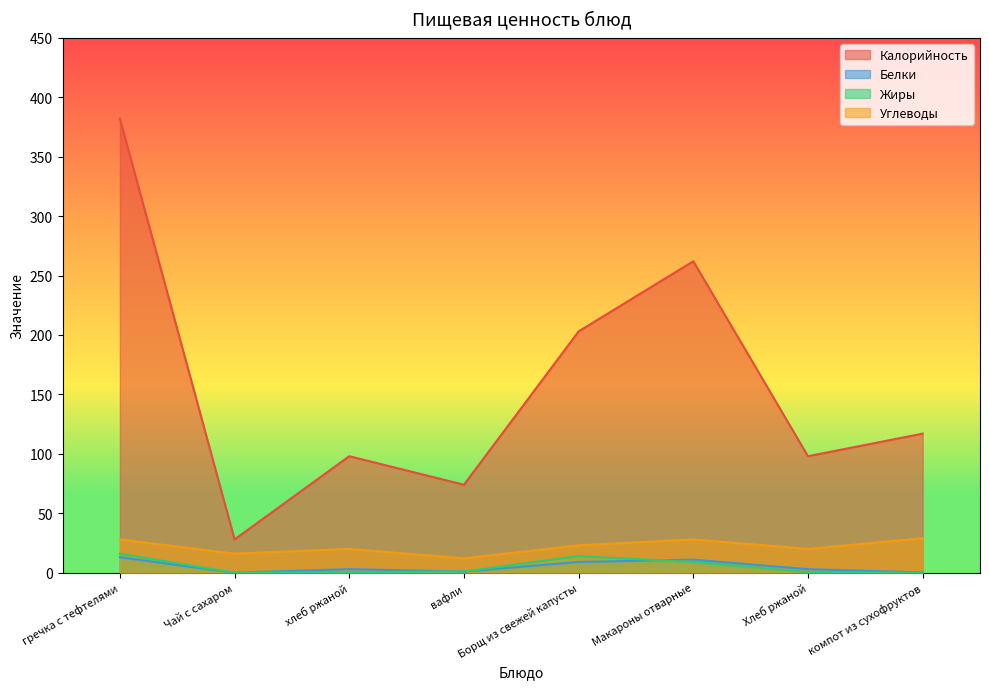

Between Чай с сахаром and компот из сухофруктов, which series saw the biggest shift?

Калорийность